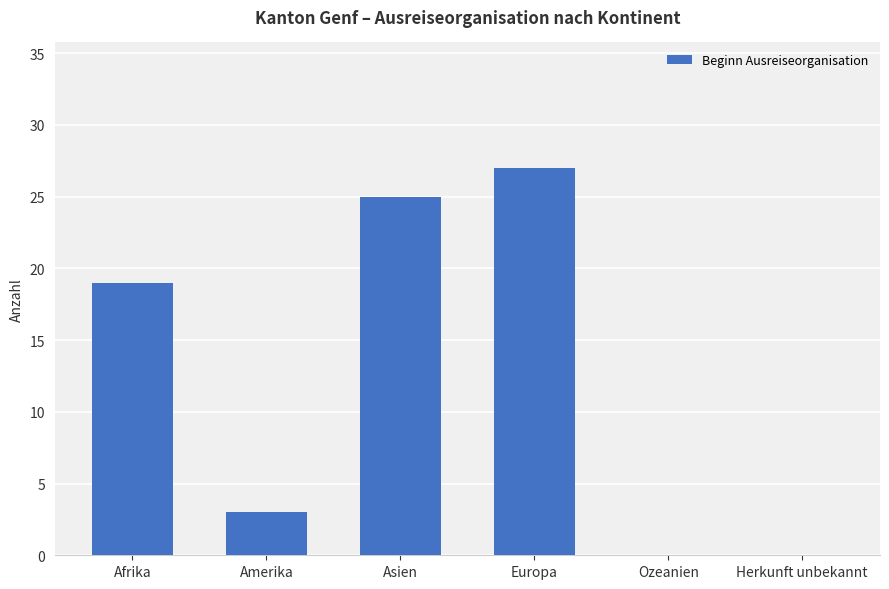

Are the bars horizontal?

No